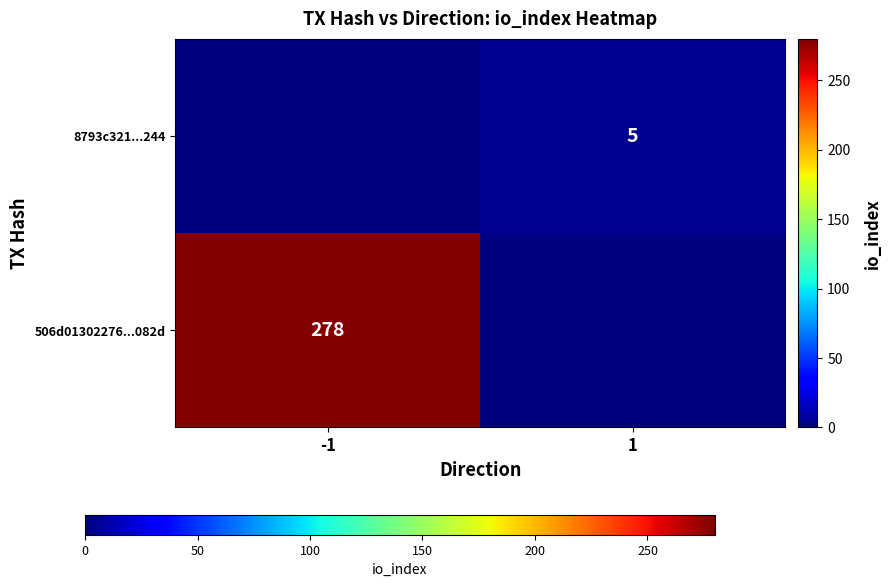

Between -1 and 1, which is larger?

1